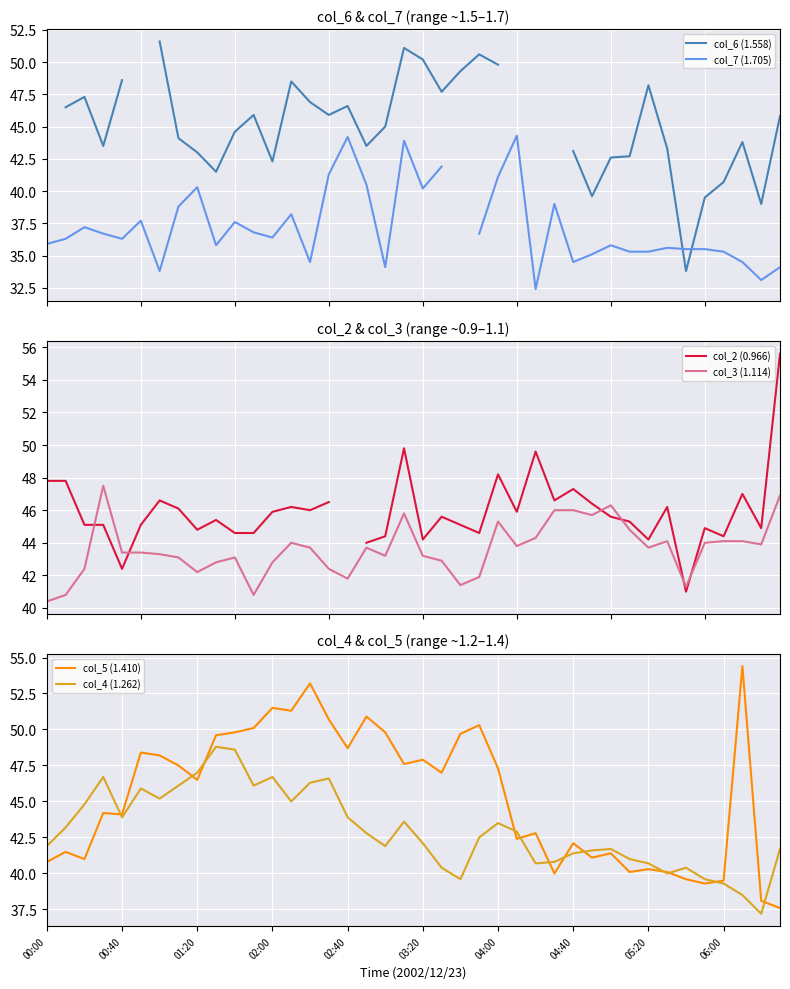

What is the maximum value for col_3 (1.114)?

47.5